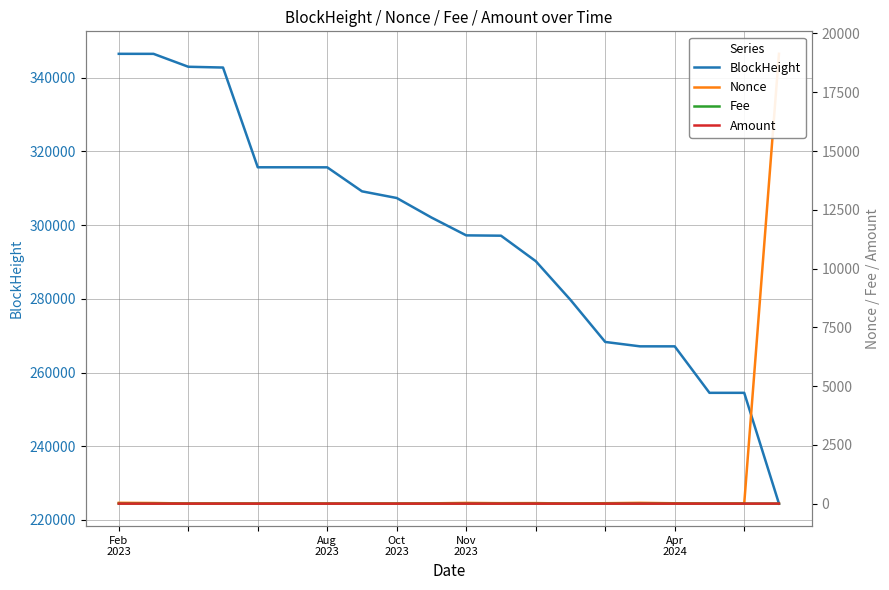

Which series has the largest range (max minus min)?

BlockHeight